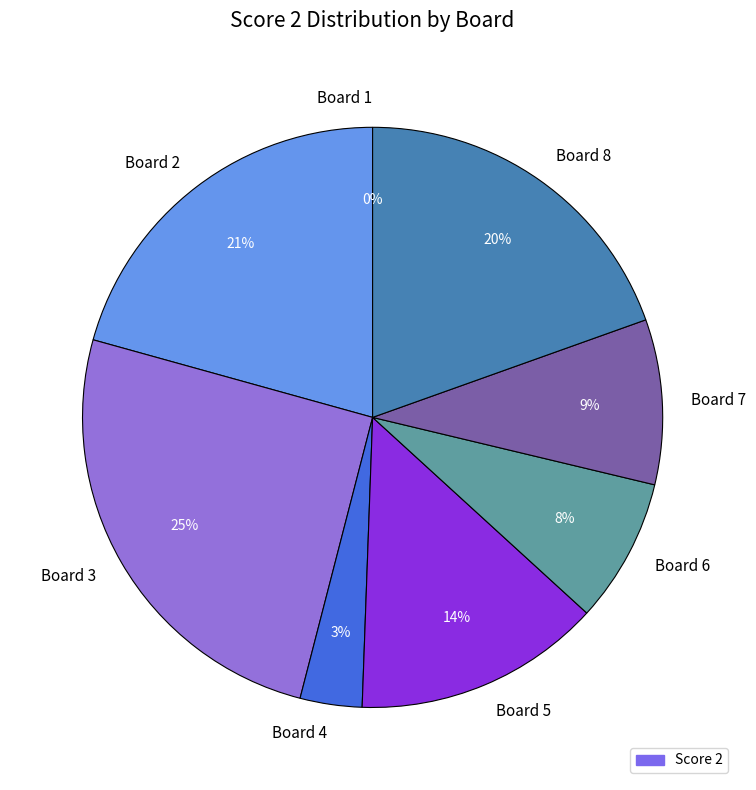

To the nearest percent, what is the difference between the 3 and 6 slice percentages?

17%